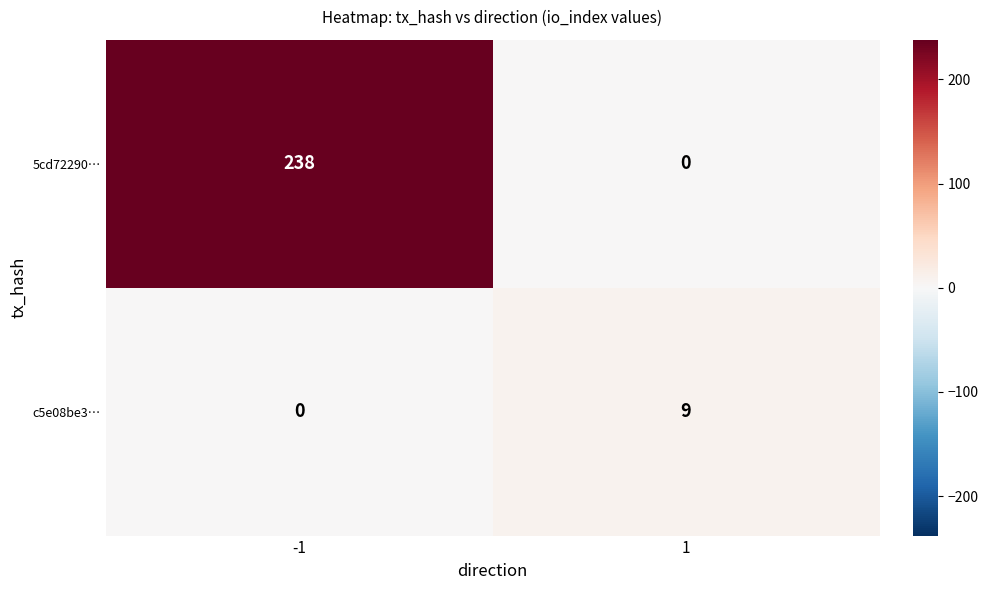

What is the spread (max minus min) of values at -1?

238